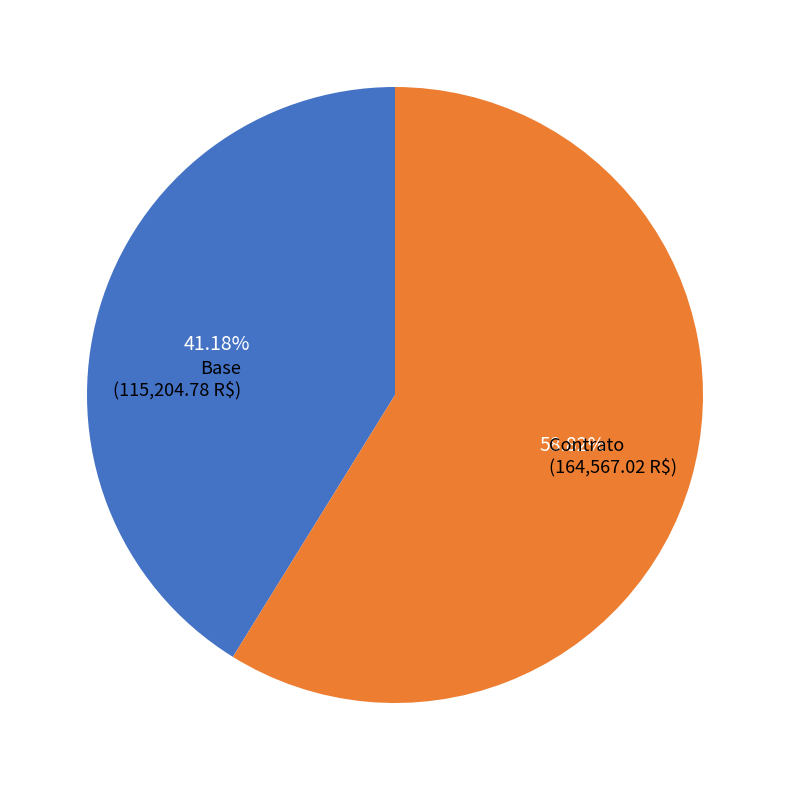

True or false: Contrato accounts for 59% of the total.

True